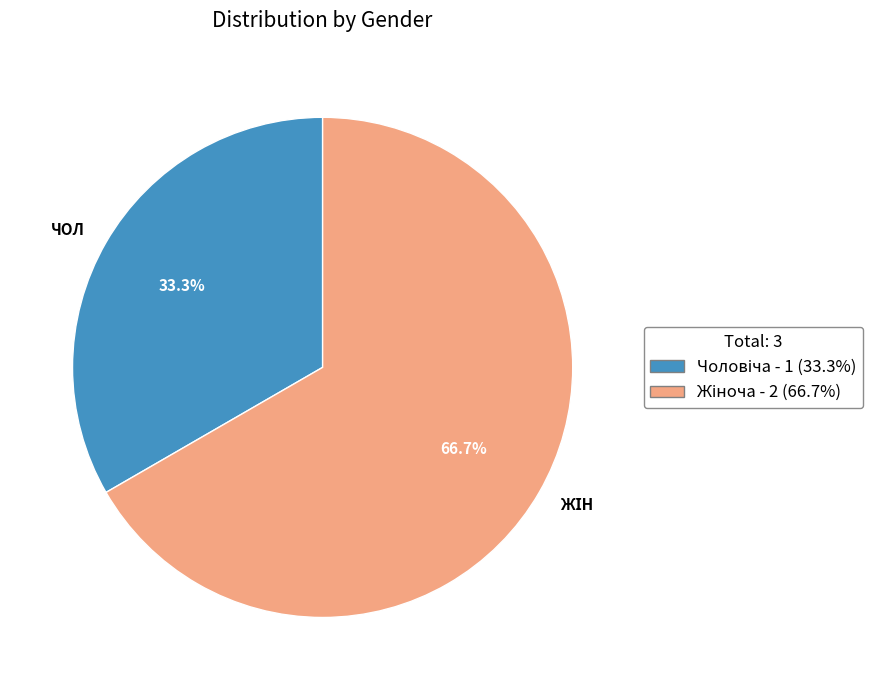

Count the number of slices in the pie.

2